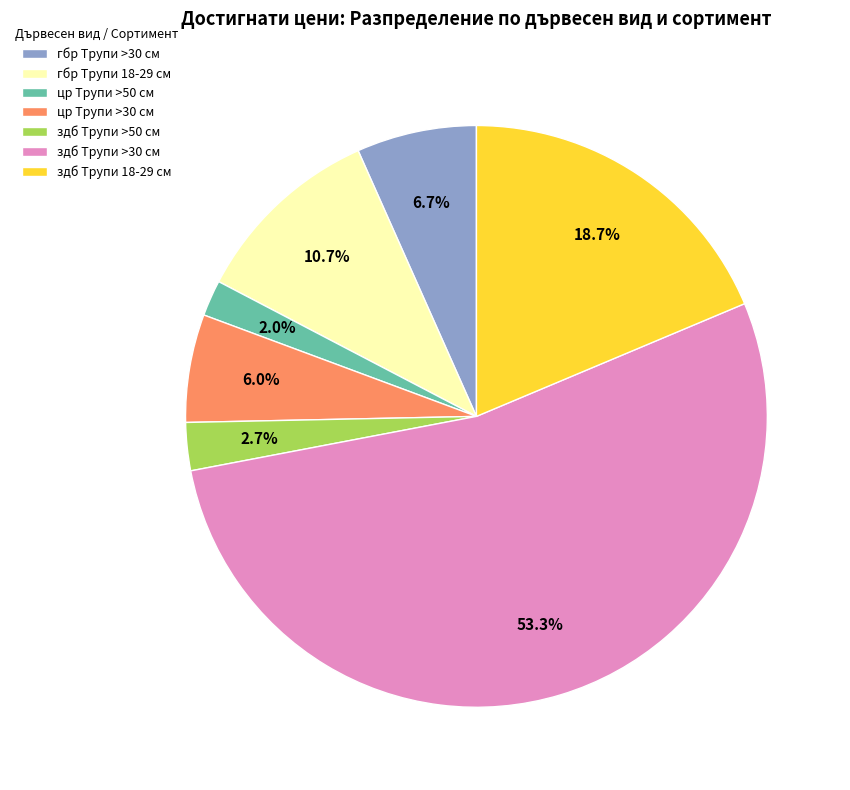

Is there any slice that represents more than half of the pie?

Yes